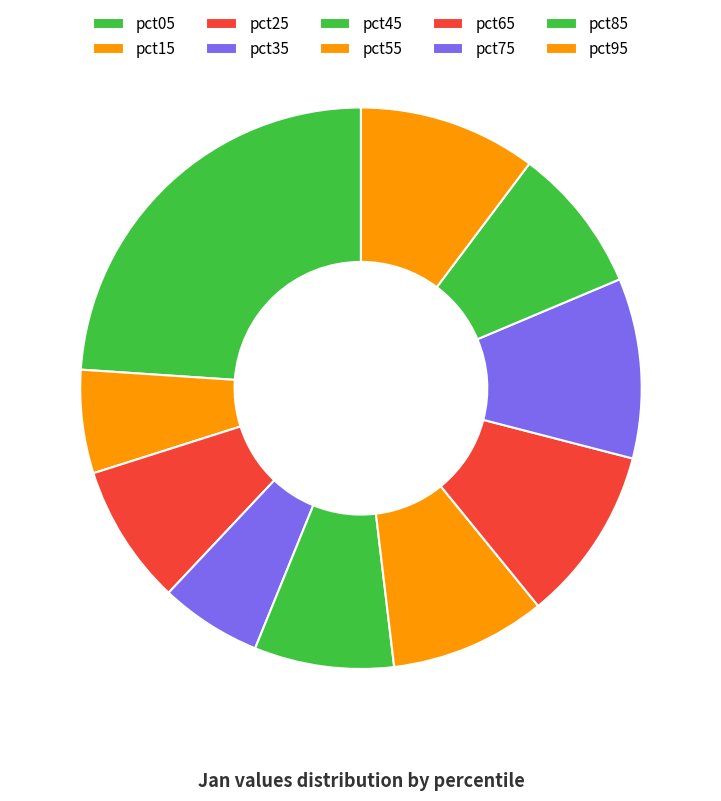

Count the number of slices in the pie.

10